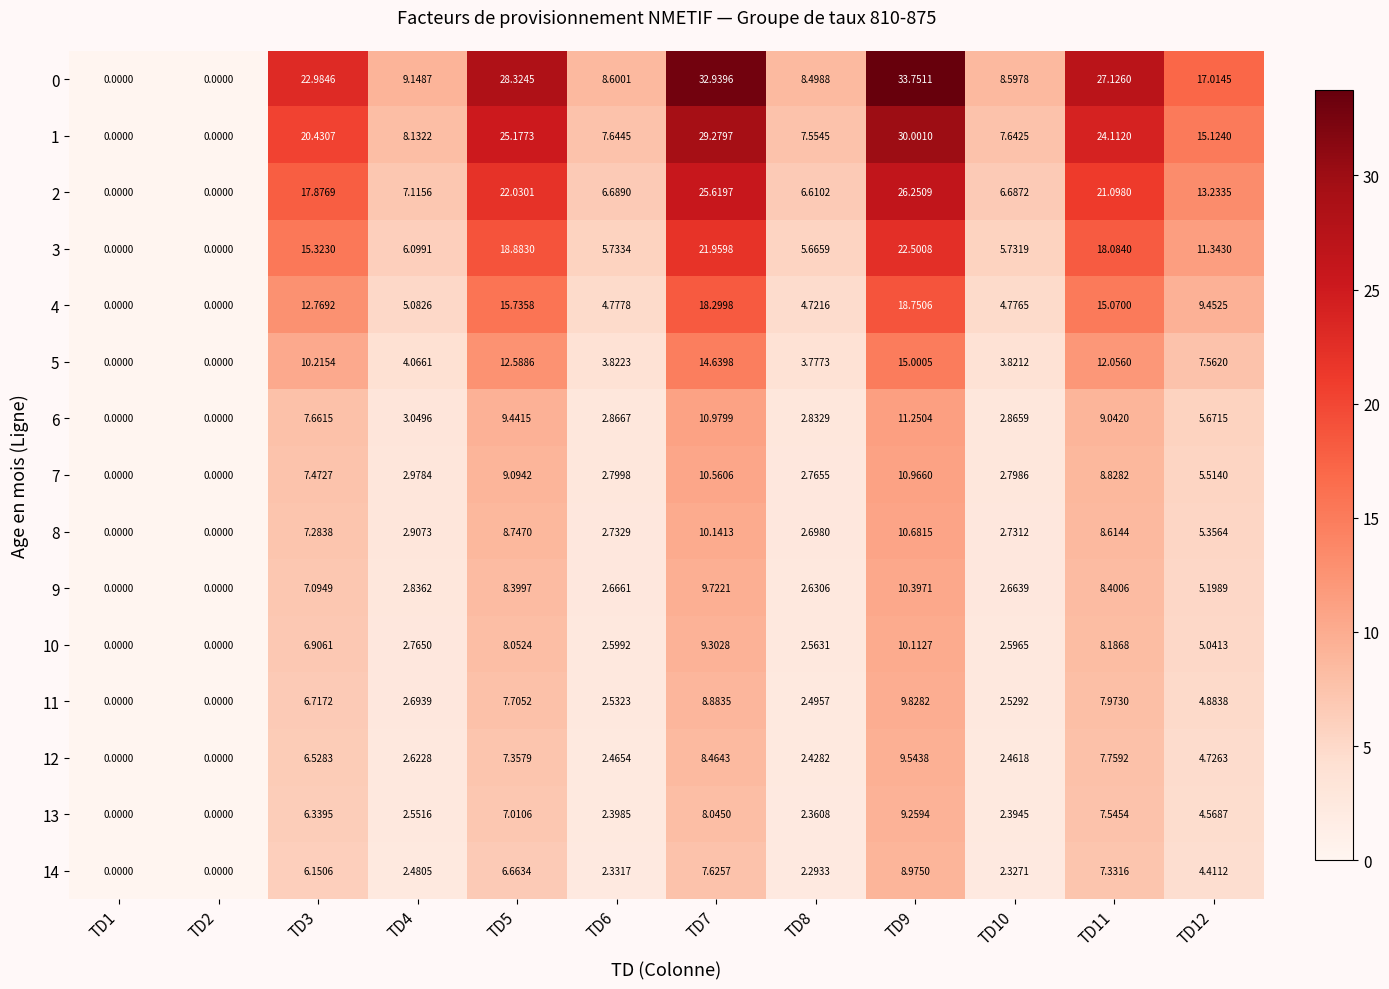

The 5 series shows 4.1 at TD4. True or false?

True